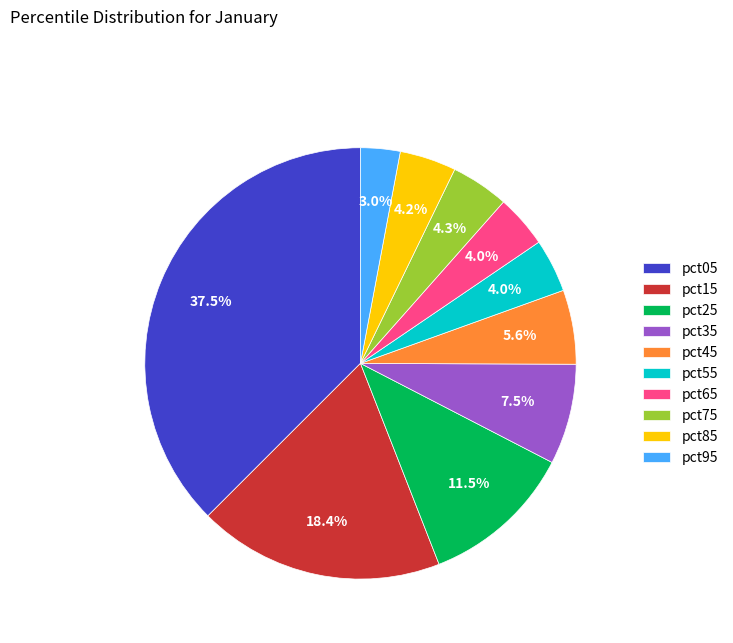

Count the number of slices in the pie.

10